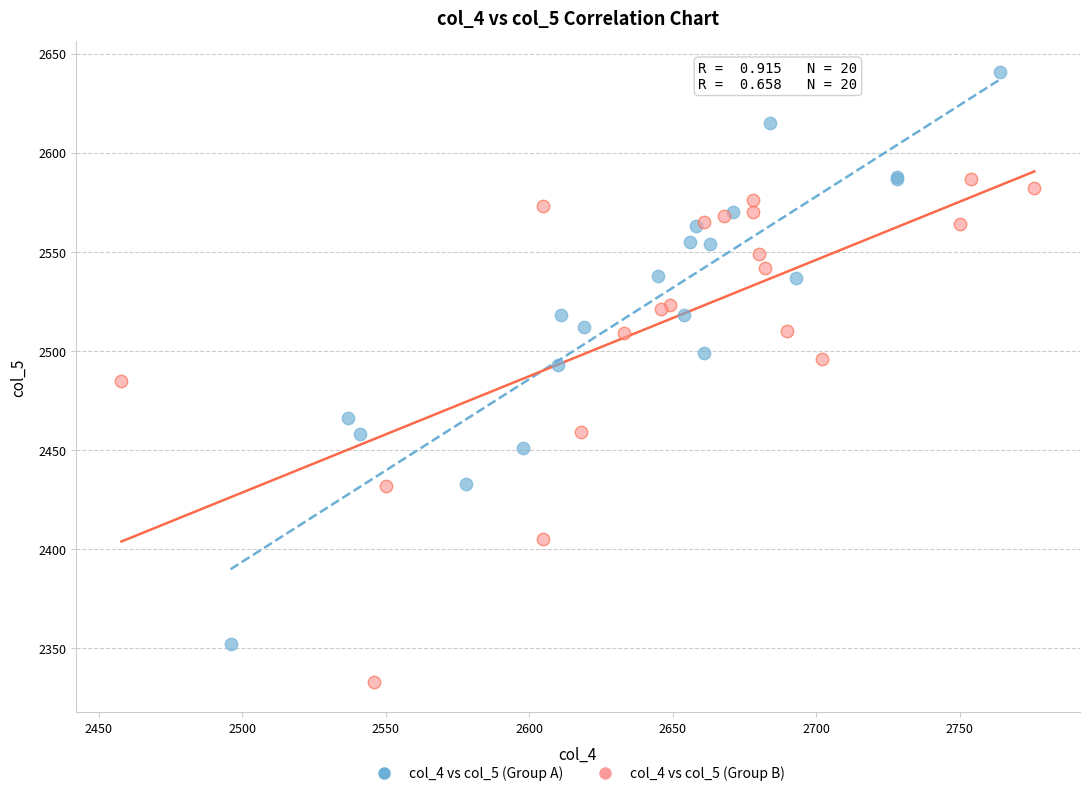

Which series reaches the maximum Y coordinate?

col_4 vs col_5 (Group A)